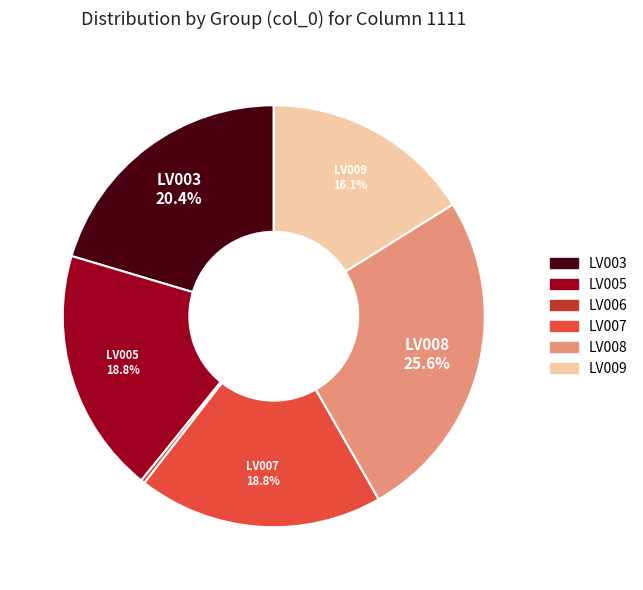

Is it true that LV006 is 0% of the pie?

True